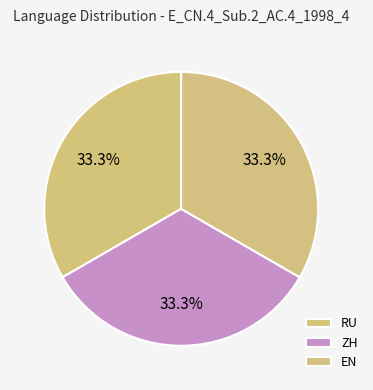

What is the total percentage of EN and ZH?

66.7%